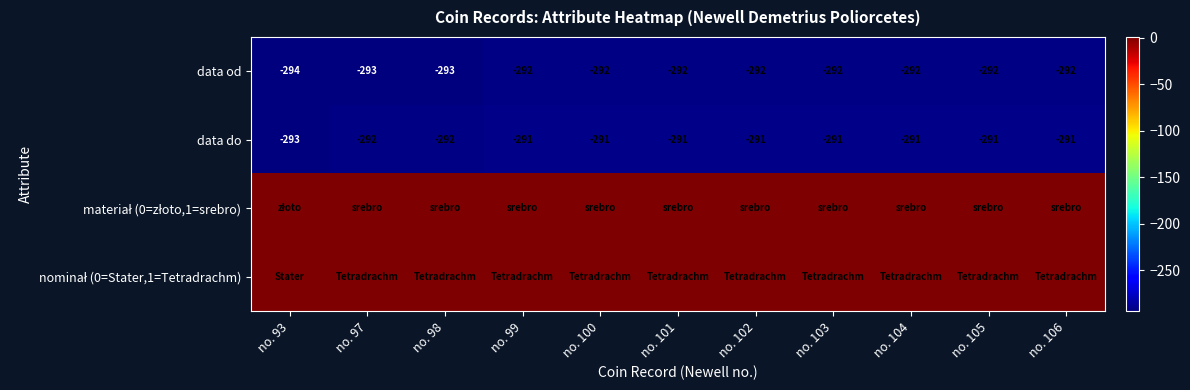

At which category does the chart reach its peak across all series?

no. 97